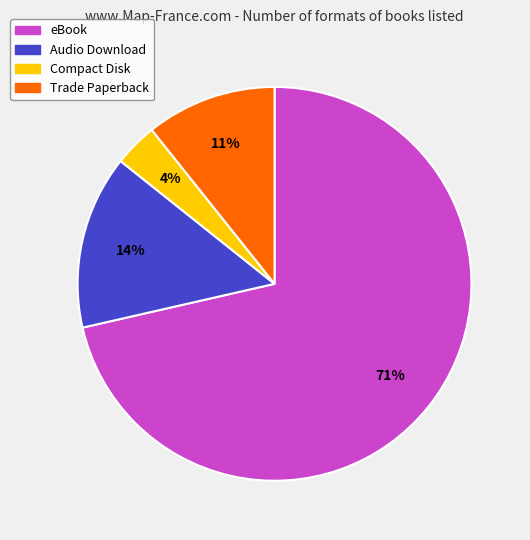

Between eBook and Trade Paperback, which is larger?

eBook